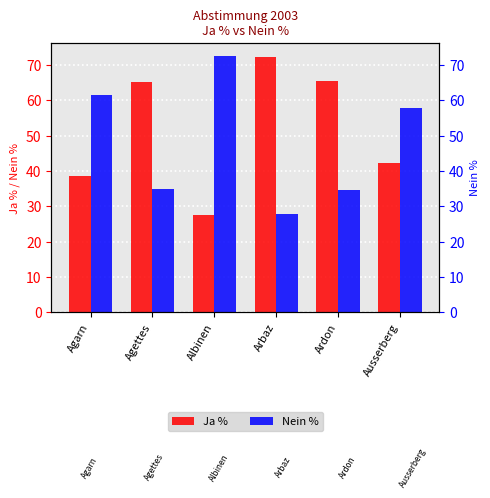

Which category has the lowest value in the Ja % series?

Albinen